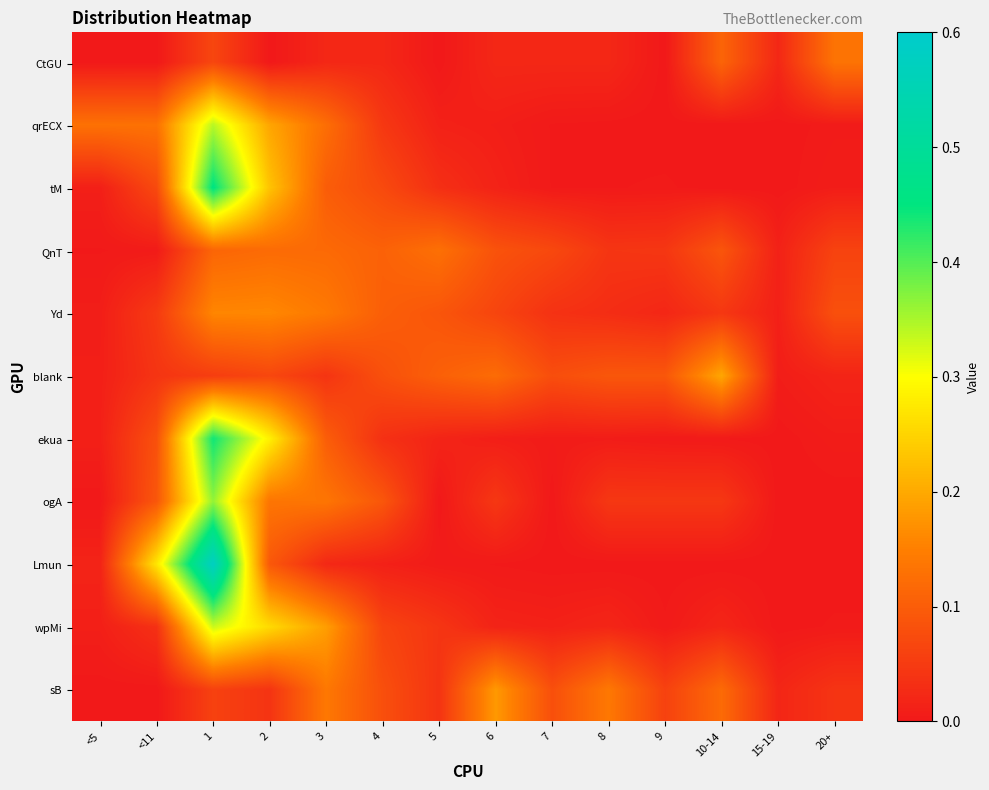

At which category is the sum across all series the highest?

1